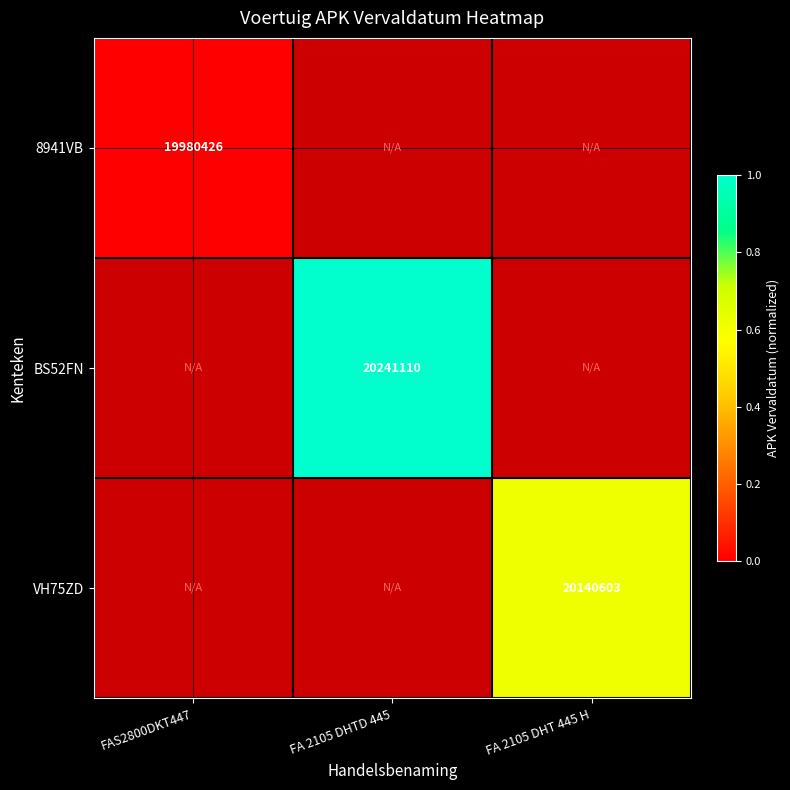

Is it true that 8941VB equals 19980426 at FAS2800DKT447?

True